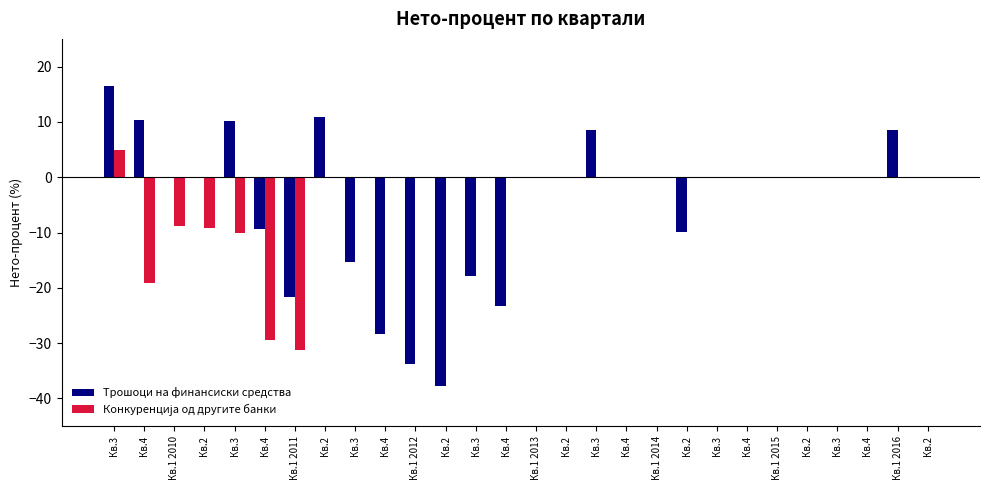

How many groups of bars are there?

28